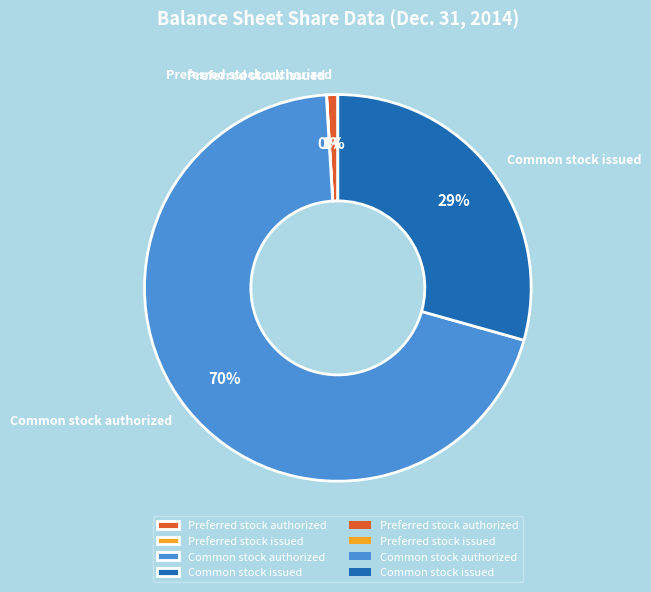

Which slice represents more than half of the pie?

Common stock authorized